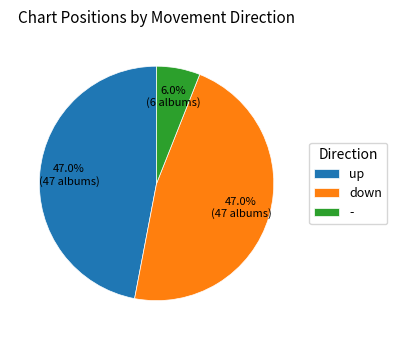

What is the total percentage of up and -?

53.0%